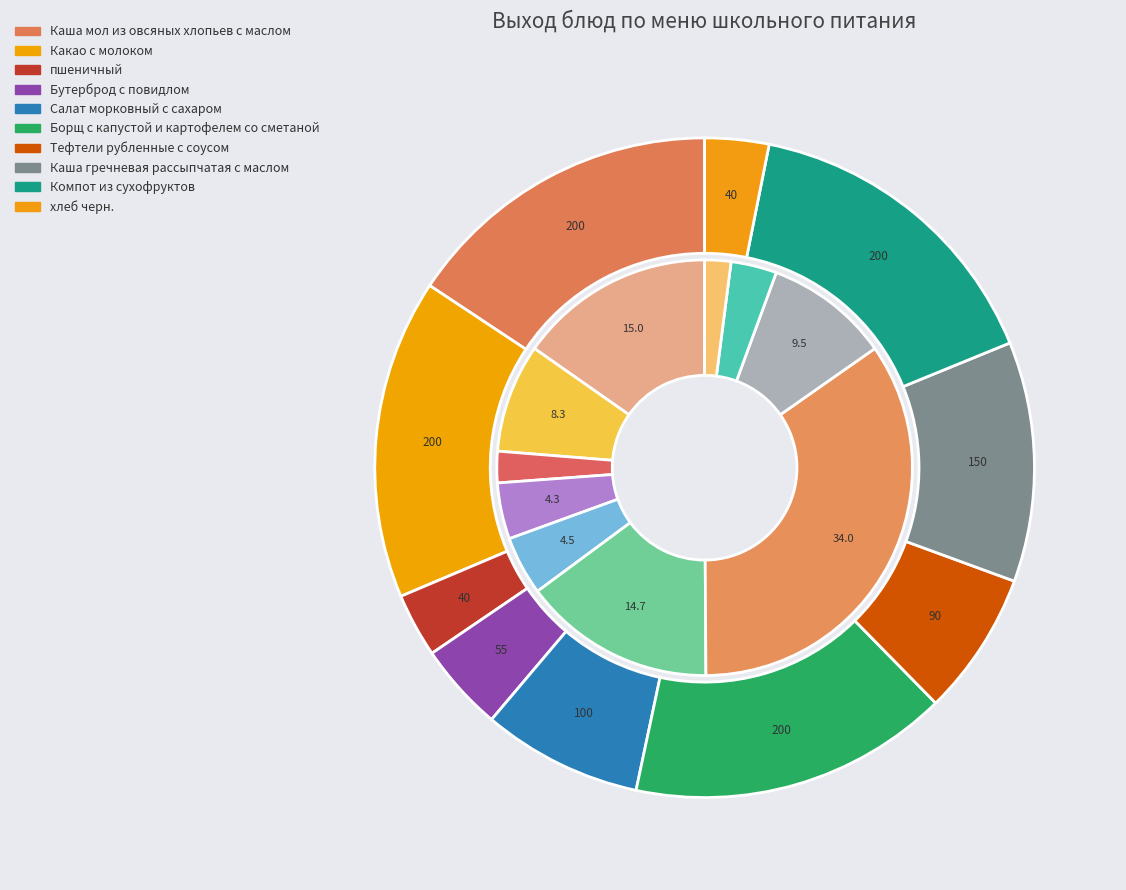

Is it true that Салат морковный с сахаром is 8% of the pie?

True